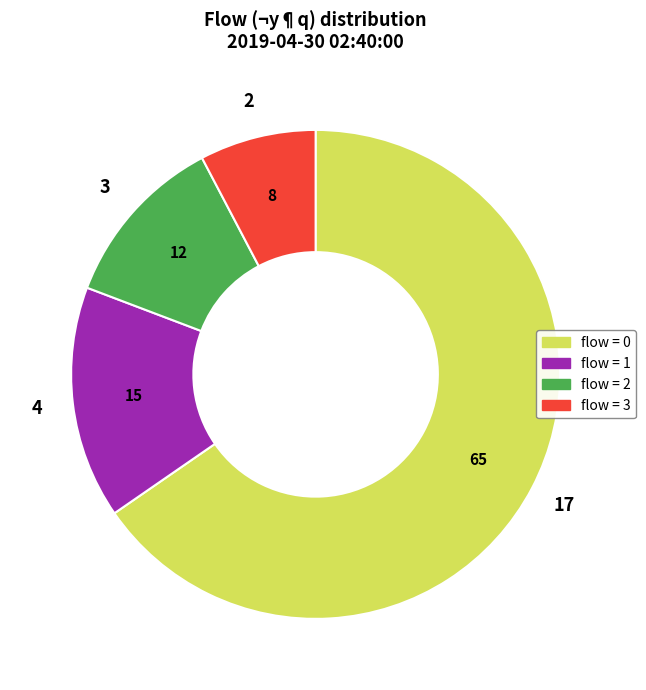

Is there a majority slice in this chart?

Yes